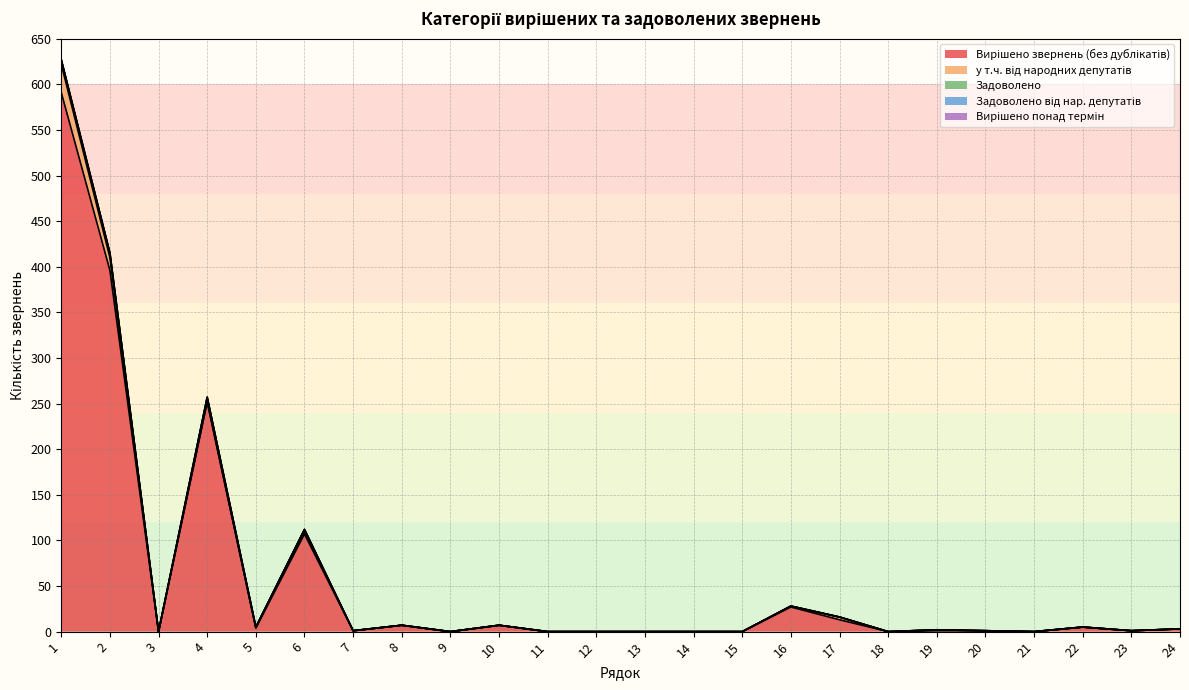

At which label does Задоволено від нар. депутатів reach its peak?

1